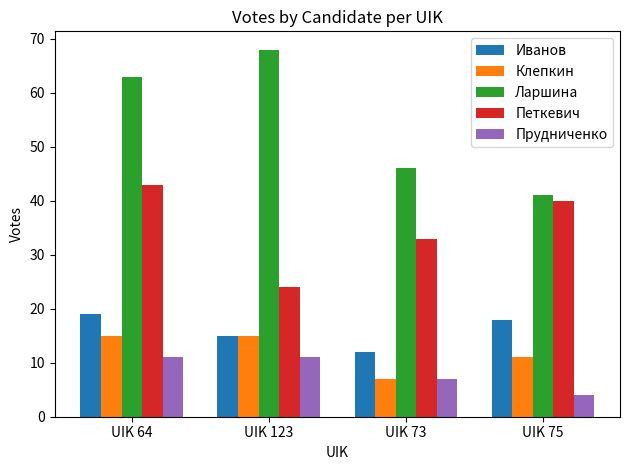

Which category has the lowest value across all series?

UIK 75